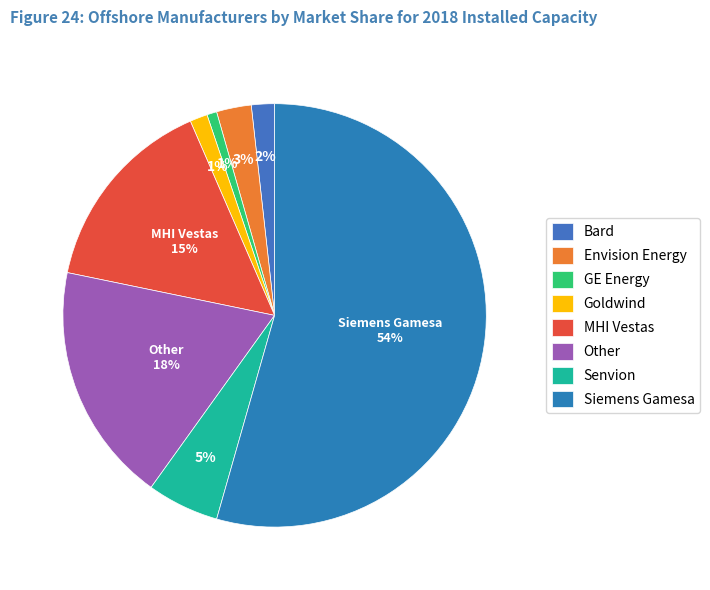

To the nearest percent, what is the difference between the Envision Energy and Siemens Gamesa slice percentages?

52%